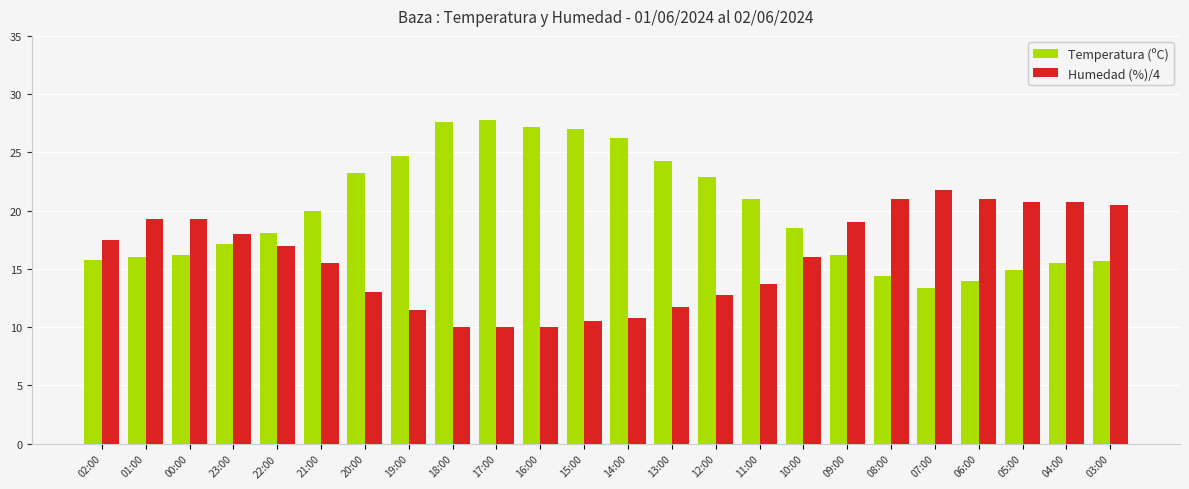

What is the difference between the maximum and minimum values in the Temperatura (ºC) series?

14.4